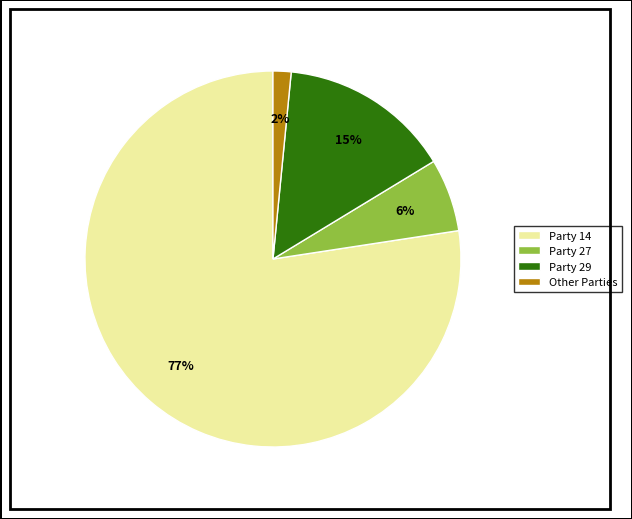

How many segments does this pie chart have?

4